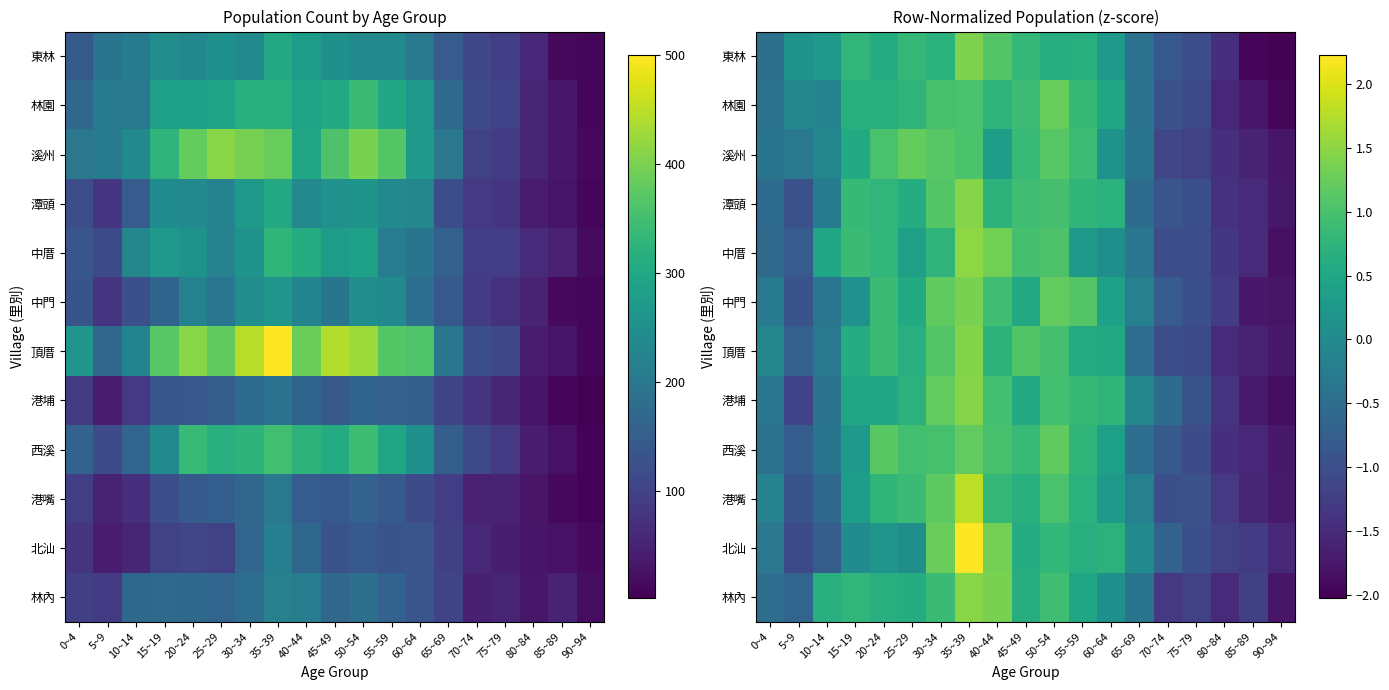

The value of 溪州 at 45~49 is 0.5. True or false?

False